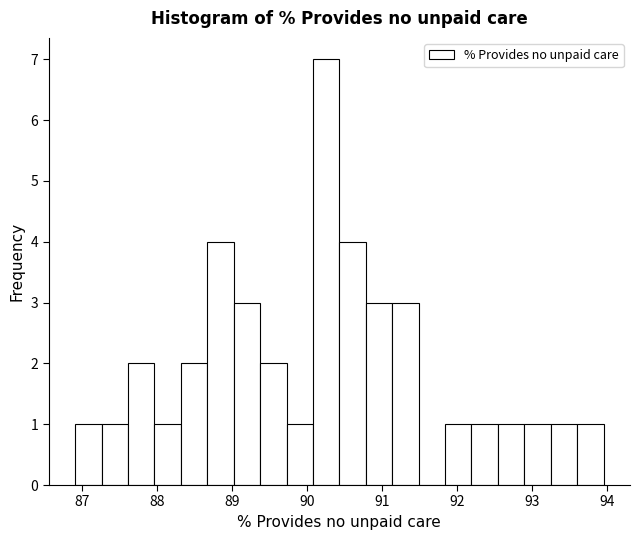

Around what value on the x-axis is the tallest bar? Give the approximate position of its centre, as read against the axis.

90.3